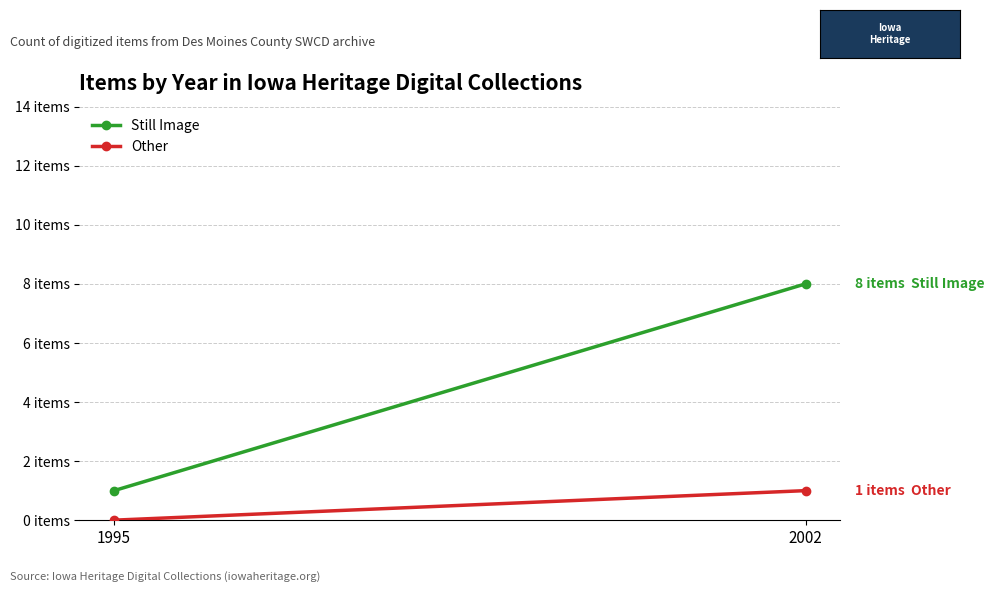

What is the approximate value of Other at 2002?

1